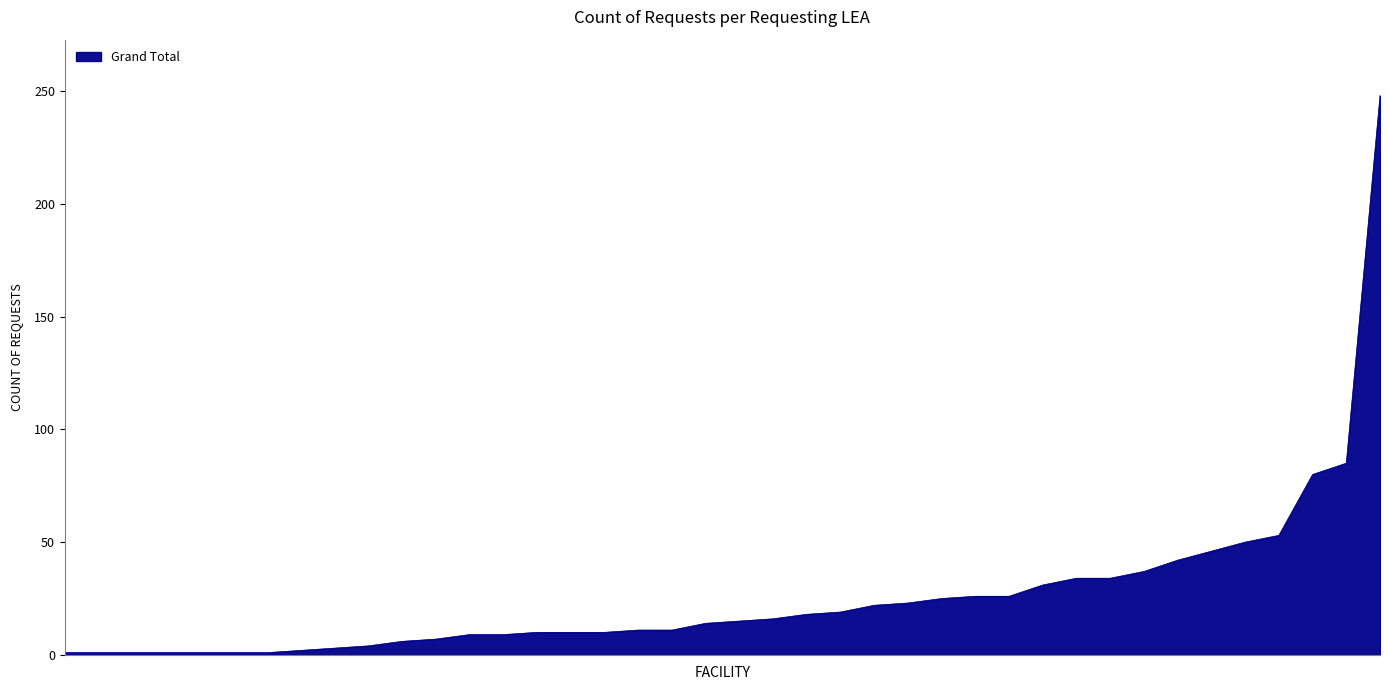

What is the greatest value displayed?

248